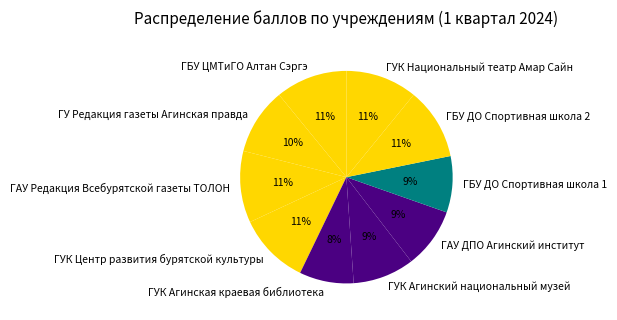

Which has a higher value, ГУК Агинский национальный музей or ГБУ ЦМТиГО Алтан Сэргэ?

ГБУ ЦМТиГО Алтан Сэргэ